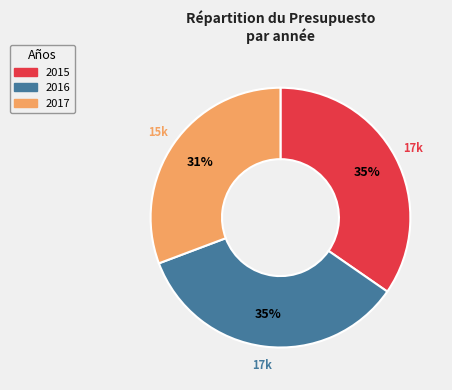

Which category has the smallest portion of the pie?

2017